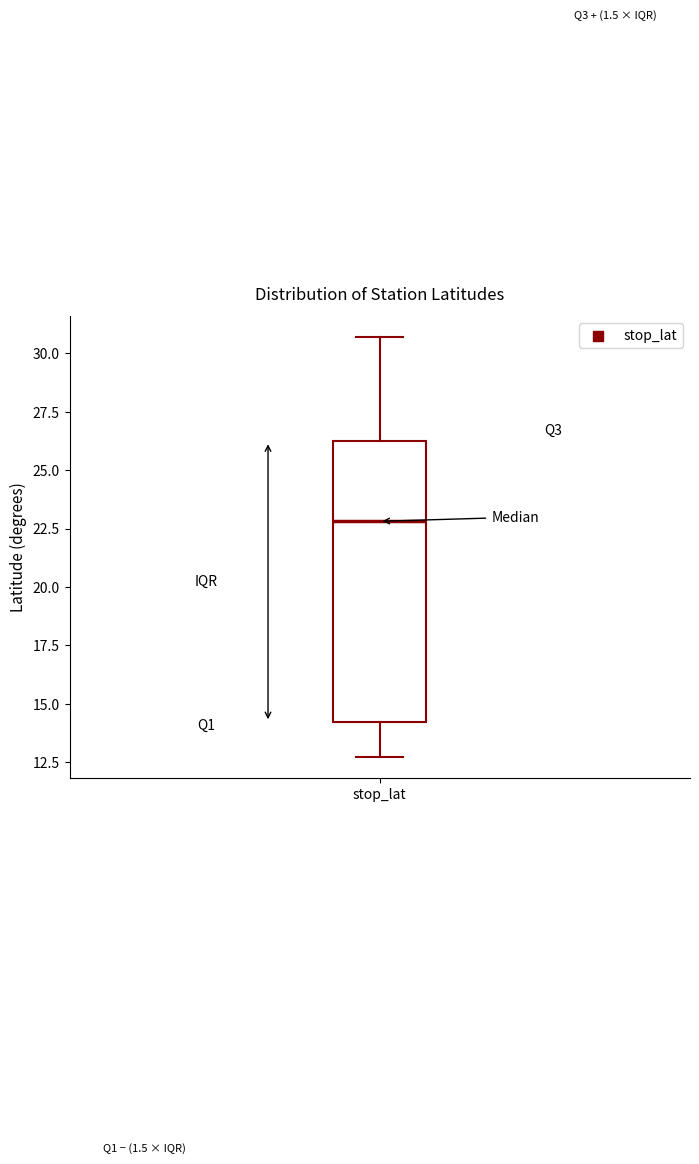

Read this box plot against the y-axis: the position of the median line, the range covered by the box, and the ends of both whiskers. The values are not printed on the chart, so give them approximately, as read against the axis.

median 23.0, box 14.0 to 26.0, whiskers 12.5 to 30.5